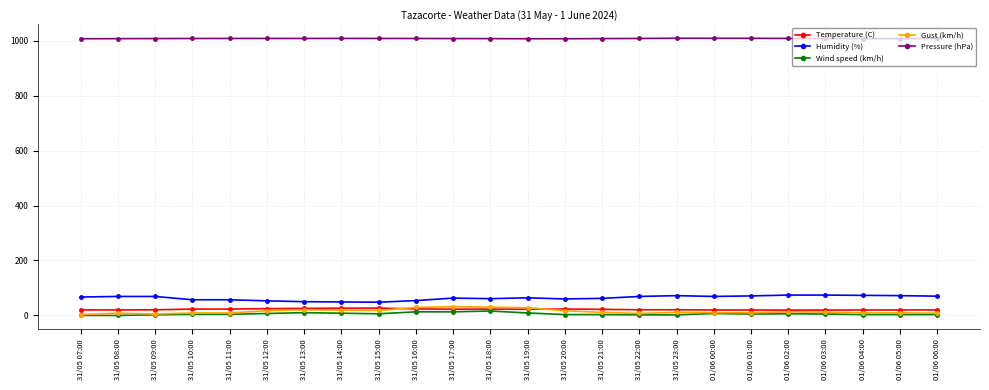

What is the highest value of the Gust (km/h) series?

32.0